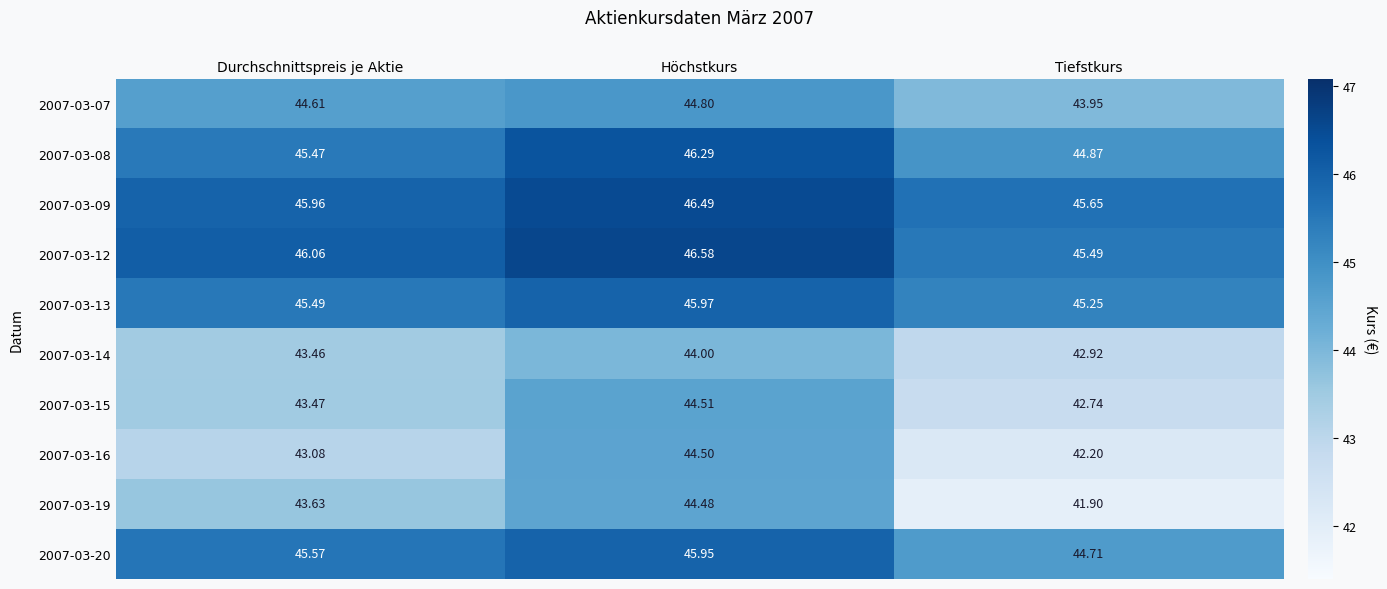

List the series in order of their peak value, lowest first.

2007-03-14, 2007-03-19, 2007-03-16, 2007-03-15, 2007-03-07, 2007-03-20, 2007-03-13, 2007-03-08, 2007-03-09, 2007-03-12